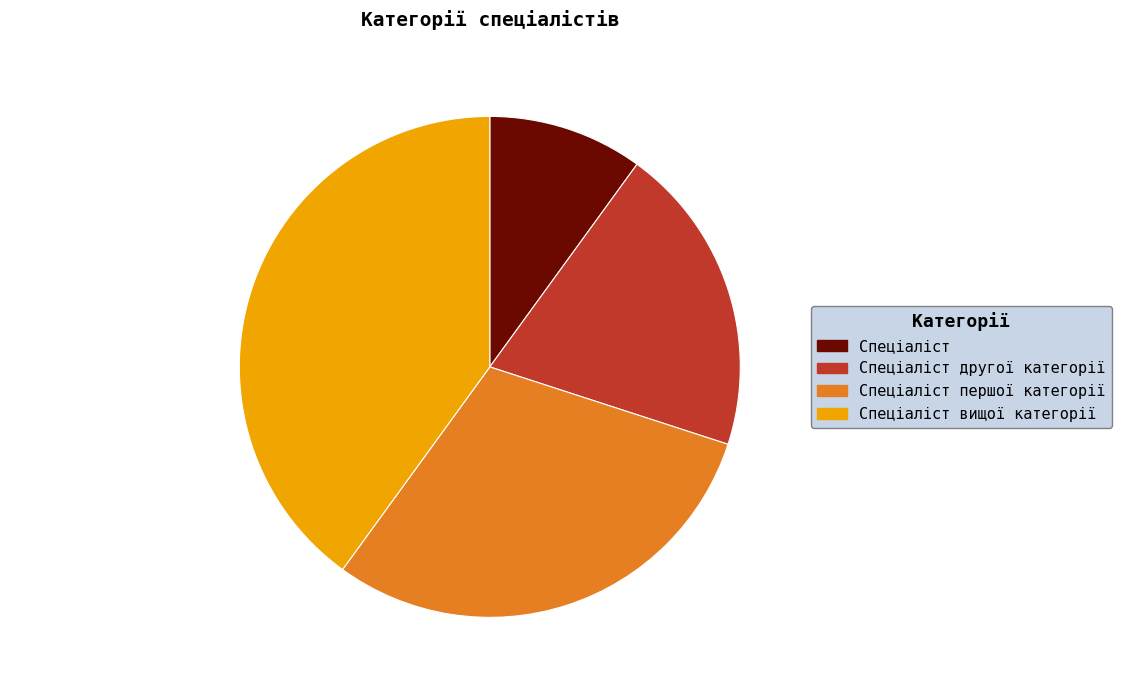

Rank the categories by value from lowest to highest.

Спеціаліст, Спеціаліст другої категорії, Спеціаліст першої категорії, Спеціаліст вищої категорії